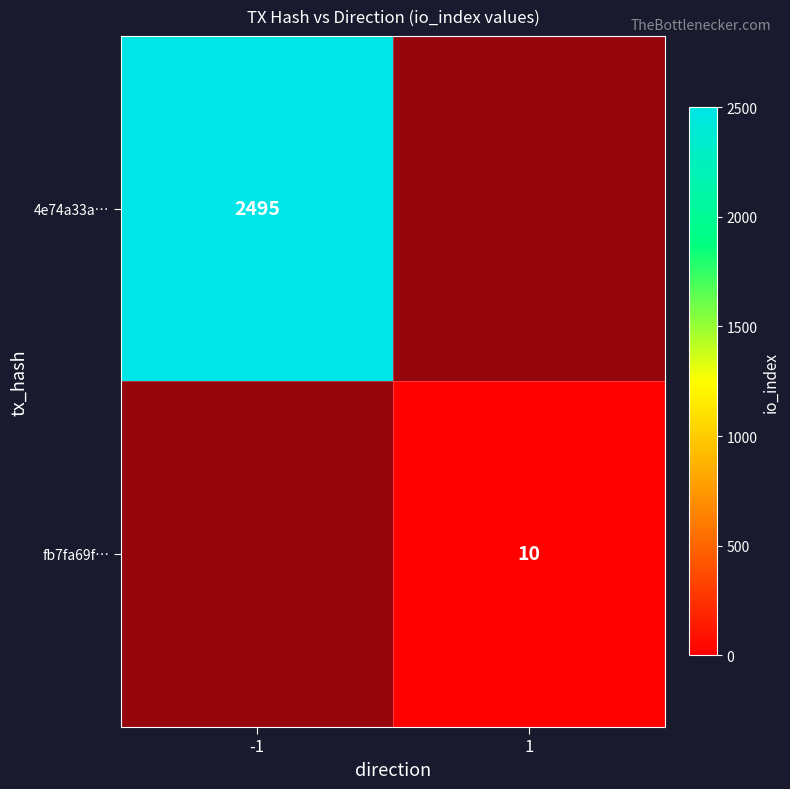

Rank the series by their average value, from highest to lowest.

4e74a33a…, fb7fa69f…